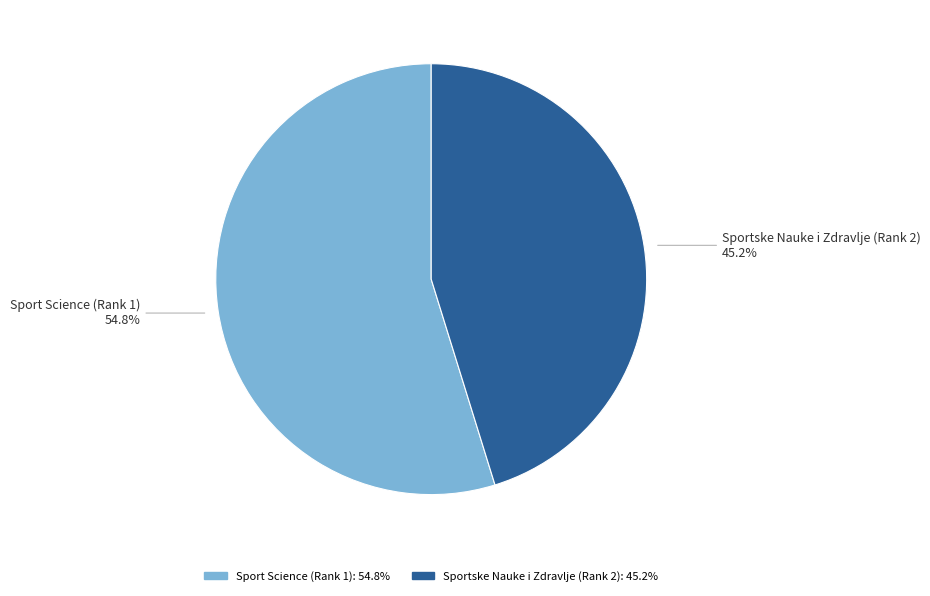

Rank the categories by value from lowest to highest.

Sportske Nauke i Zdravlje (Rank 2), Sport Science (Rank 1)